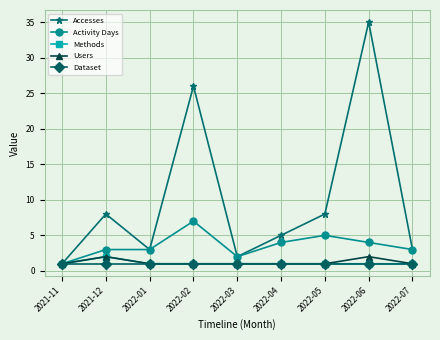

What is the approximate value of Accesses at 2022-02?

26